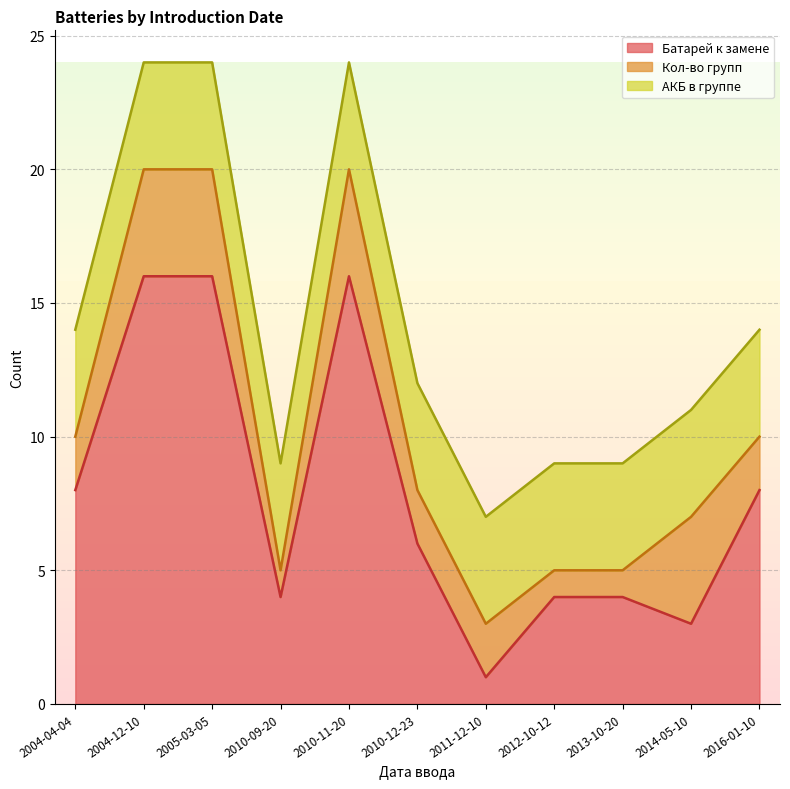

How many lines are shown in the chart?

3